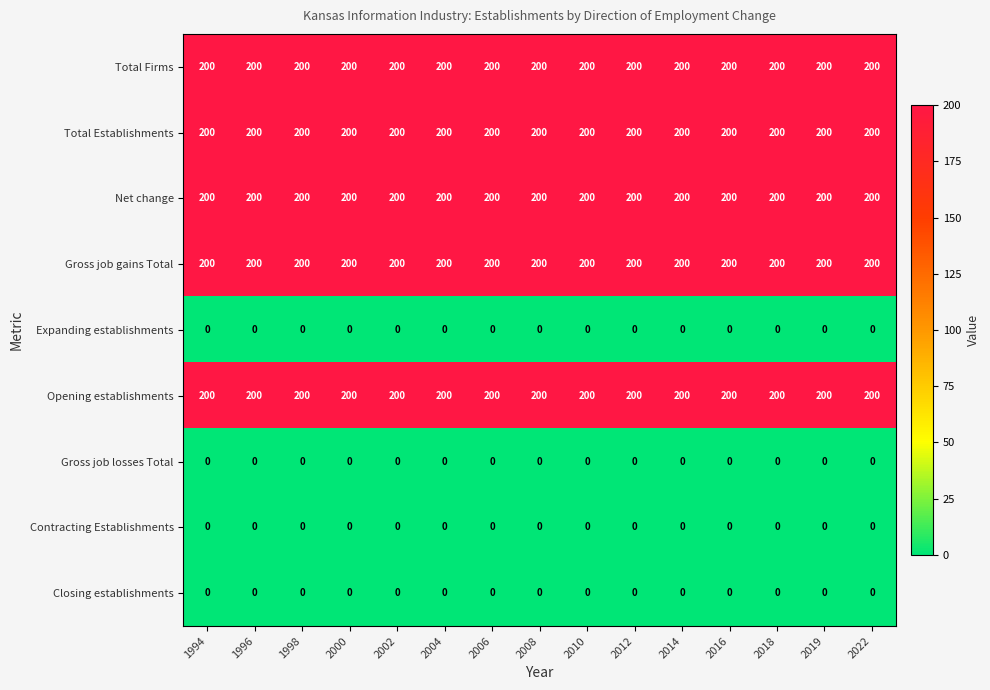

True or false: Contracting Establishments has a value of 0 at 1996.

True